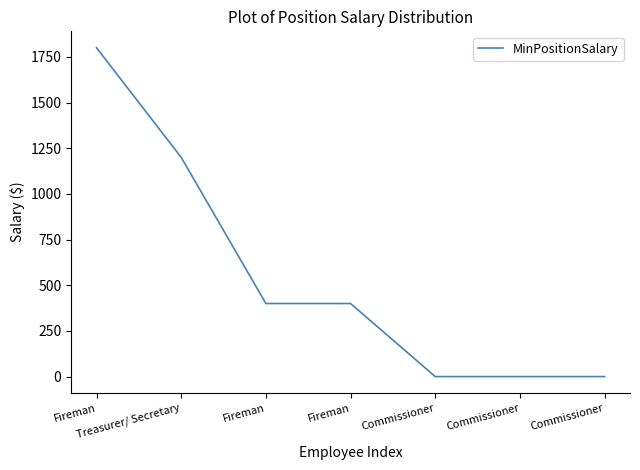

The value at Fireman is 614. True or false?

False